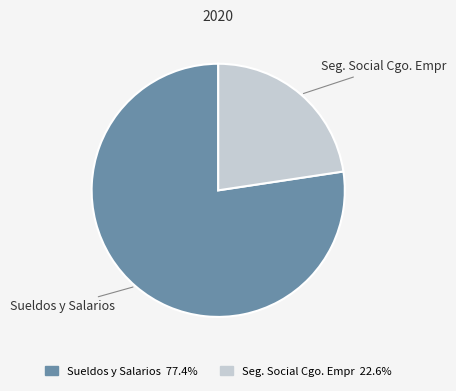

Count the number of slices in the pie.

2